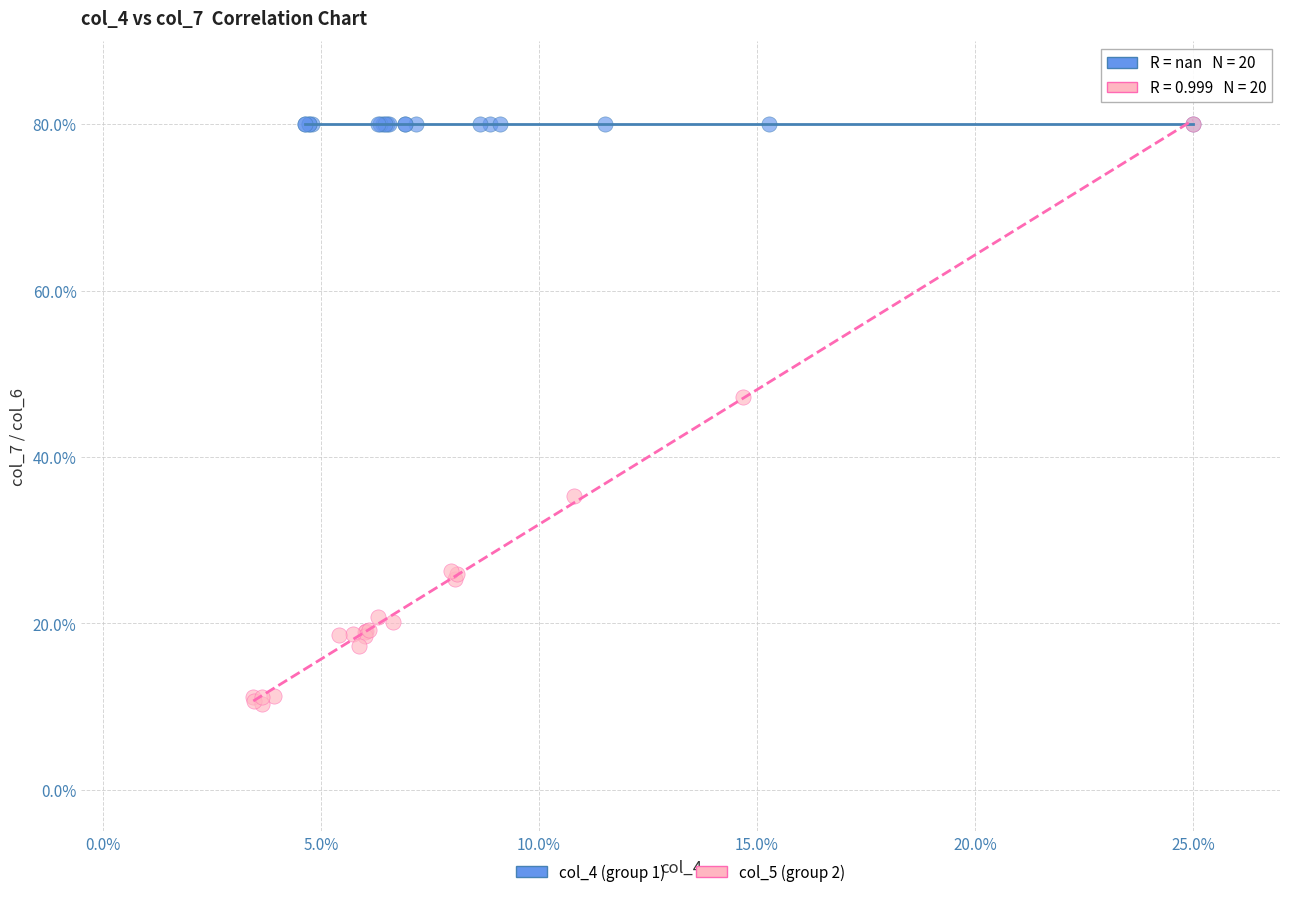

Which series contains the lowest Y value?

col_5 (group 2)